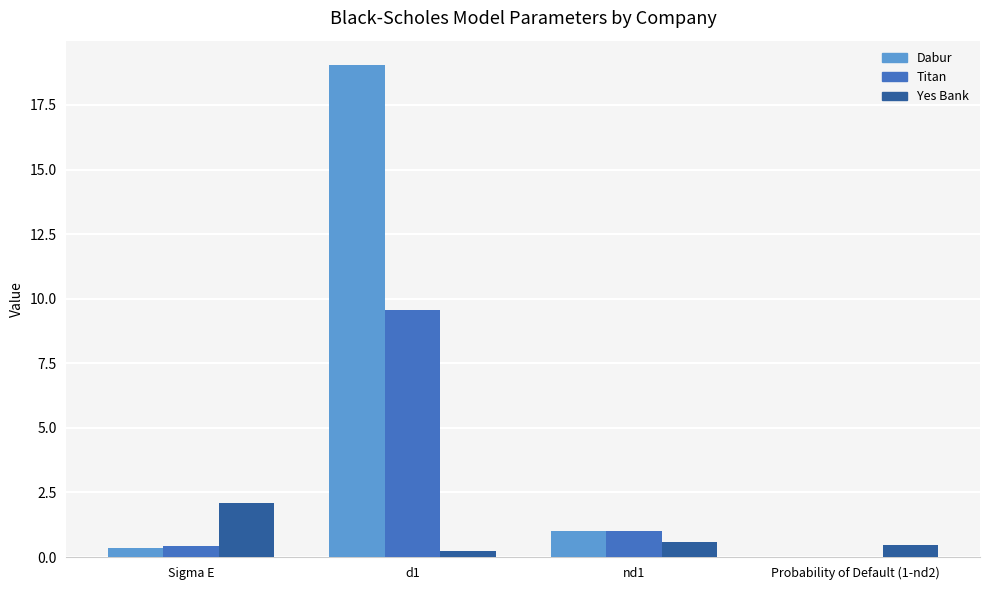

Does the chart contain stacked bars?

No